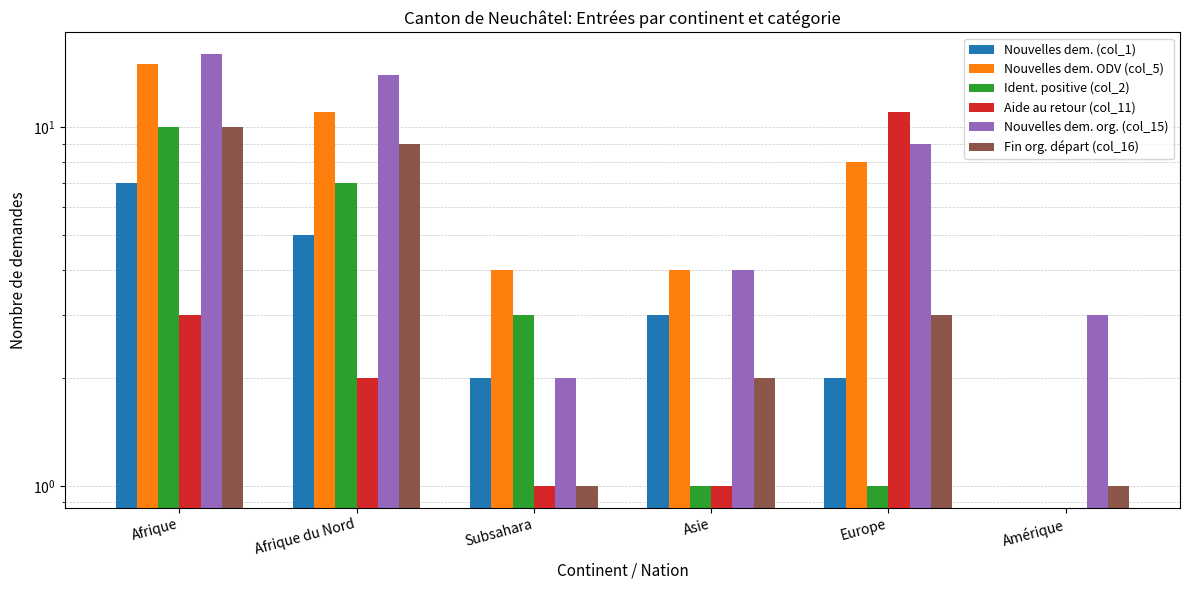

Is it true that Nouvelles dem. ODV (col_5) equals 4 at Subsahara?

True